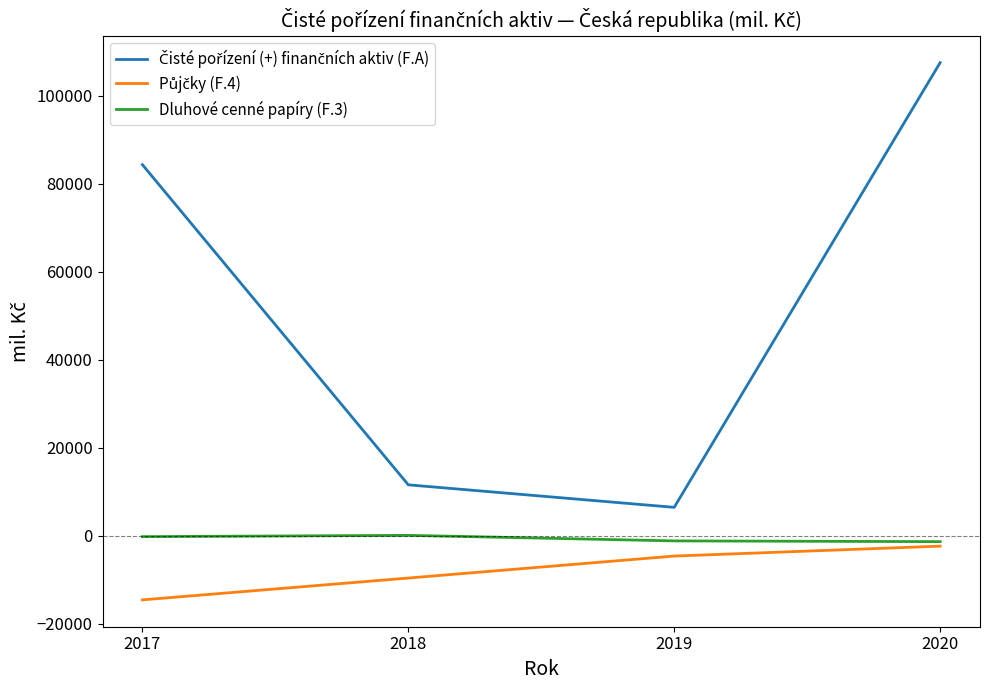

What is the maximum value shown in the chart?

107531